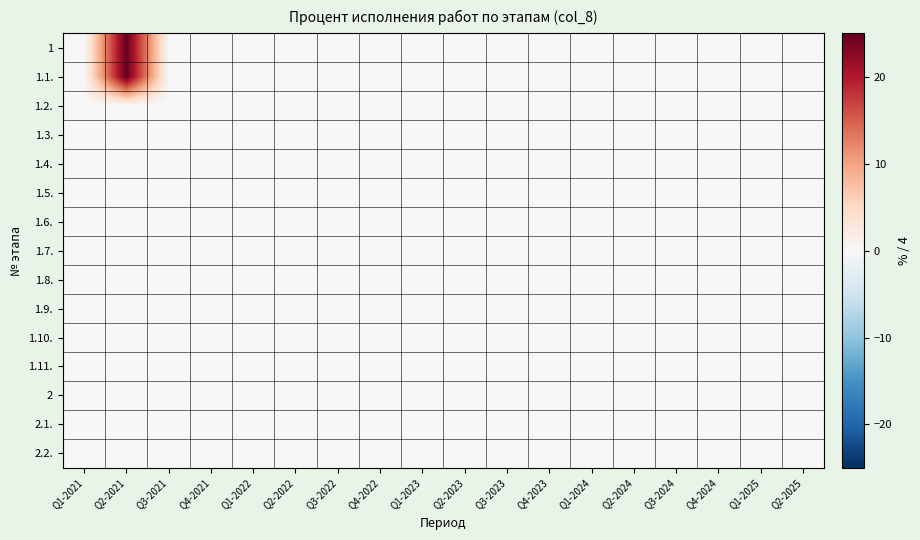

At how many categories does at least one series exceed 16?

1